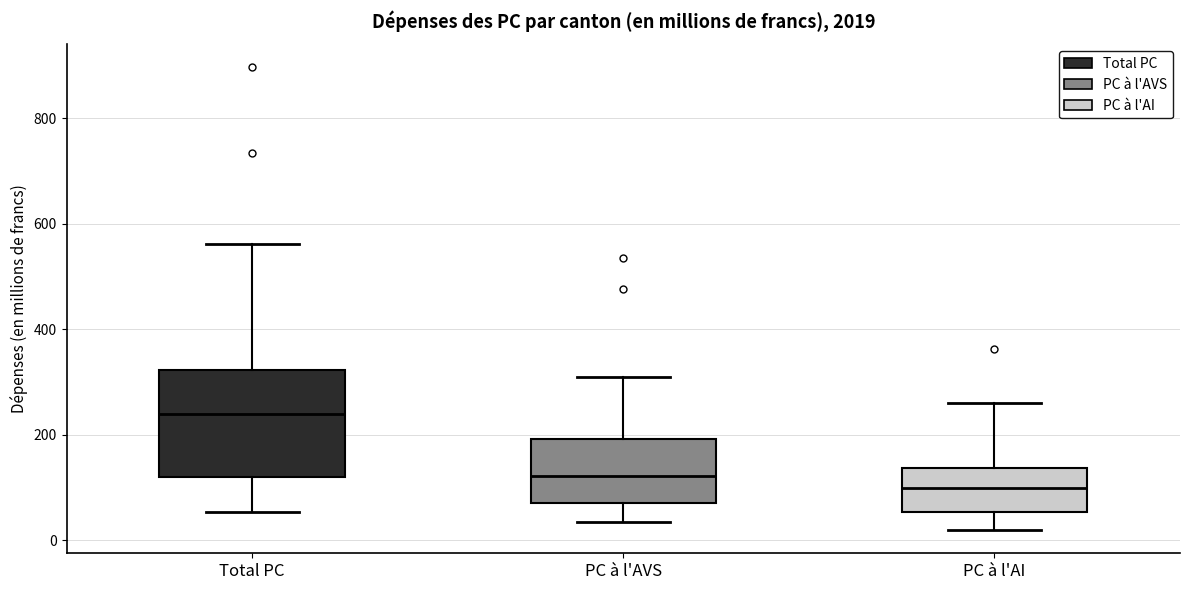

Which box's median line is the highest?

Total PC